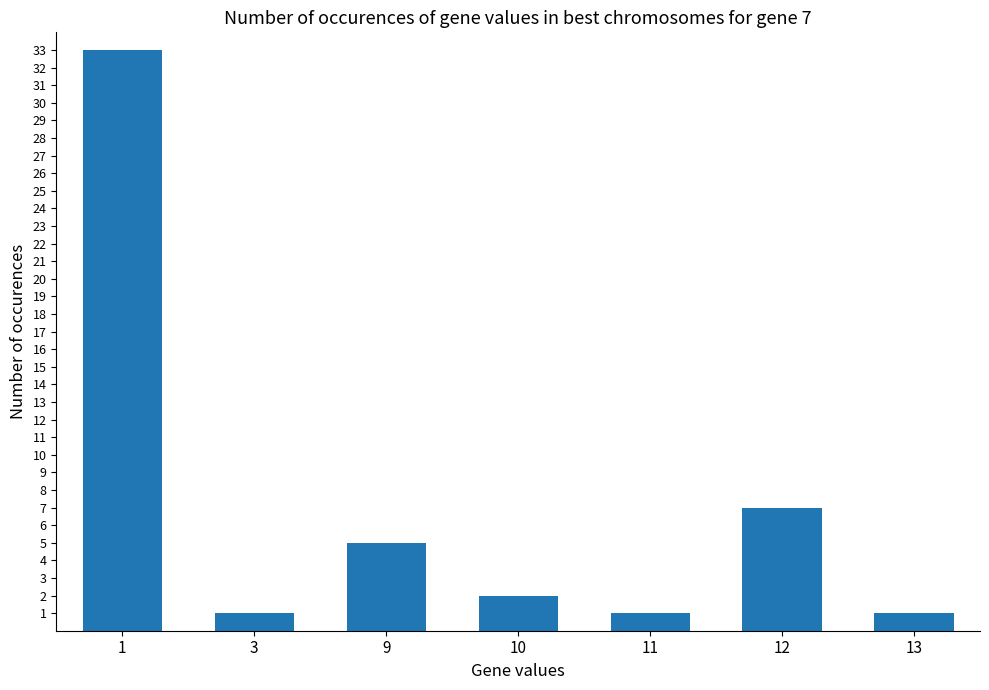

Read the value at 1.

33